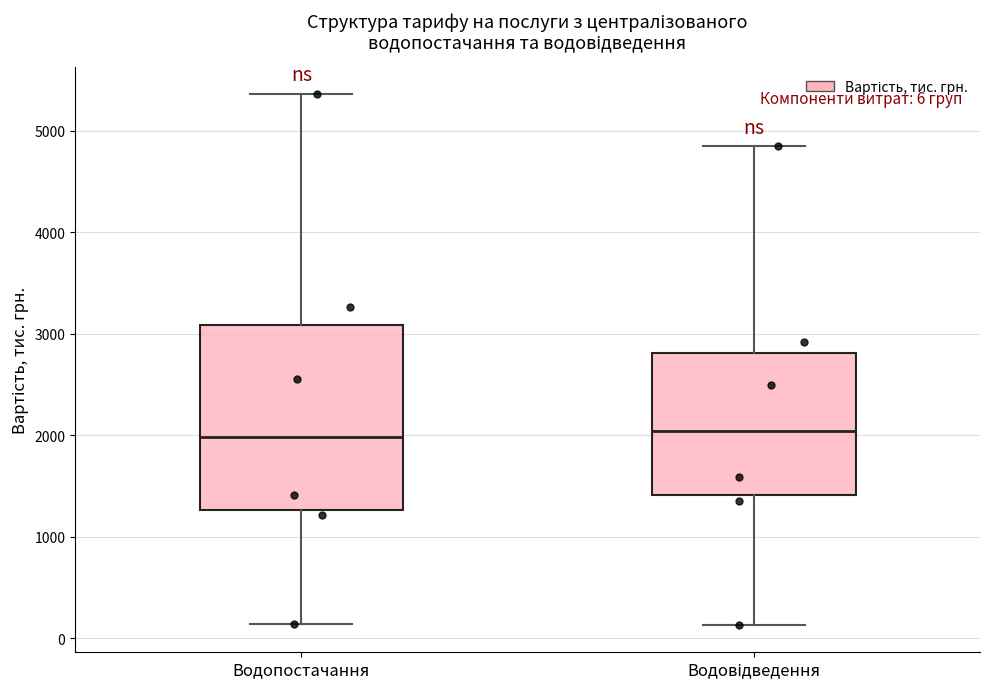

Comparing the boxes themselves (not the whiskers), which one is the tallest?

Водопостачання